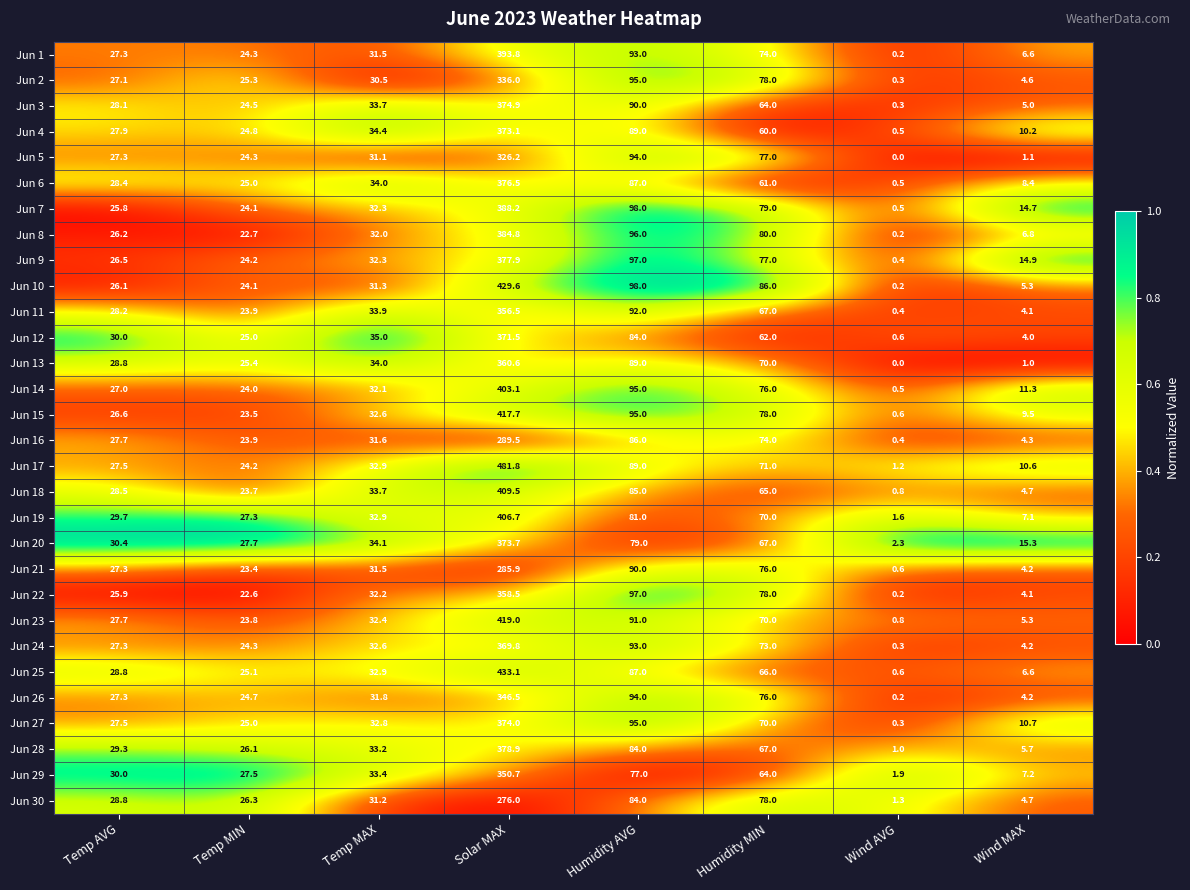

How many categories are shown in the chart?

8